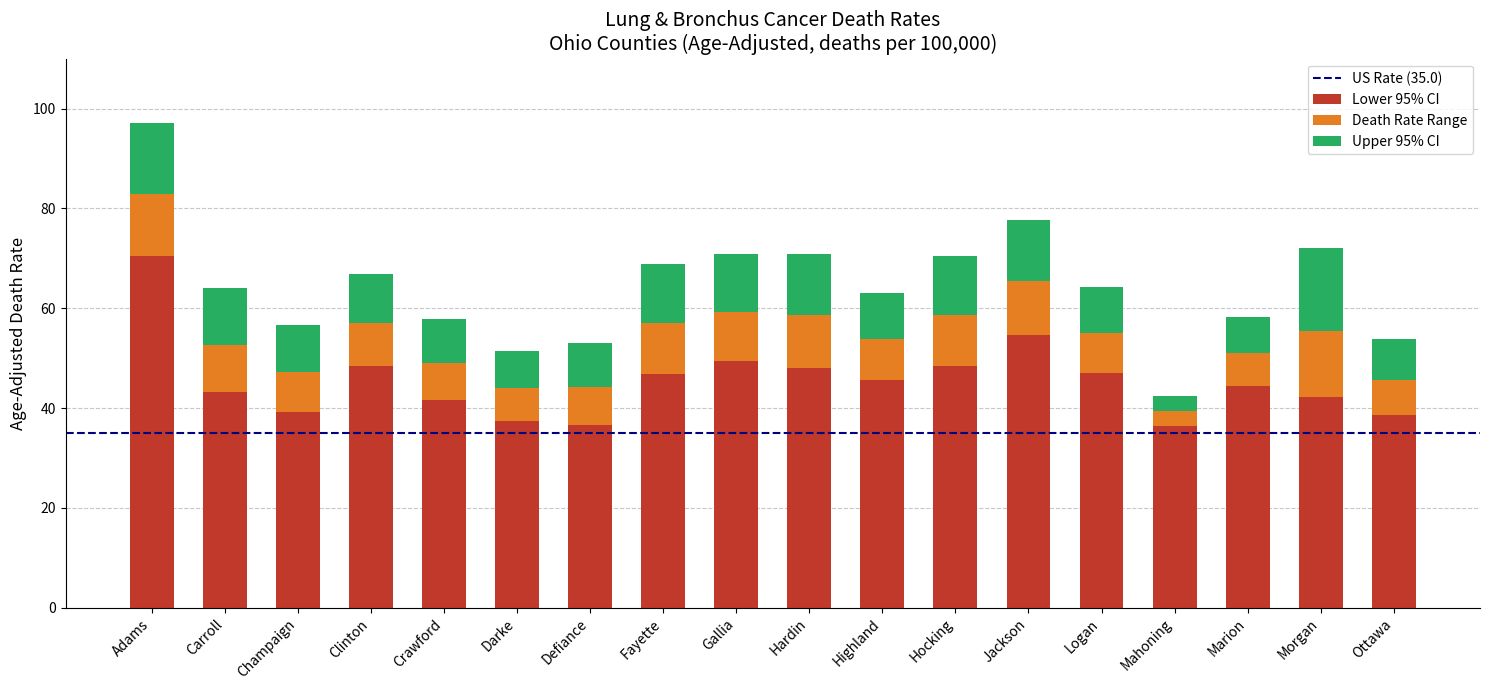

What is the approximate value of Lower 95% CI at Darke?

37.5